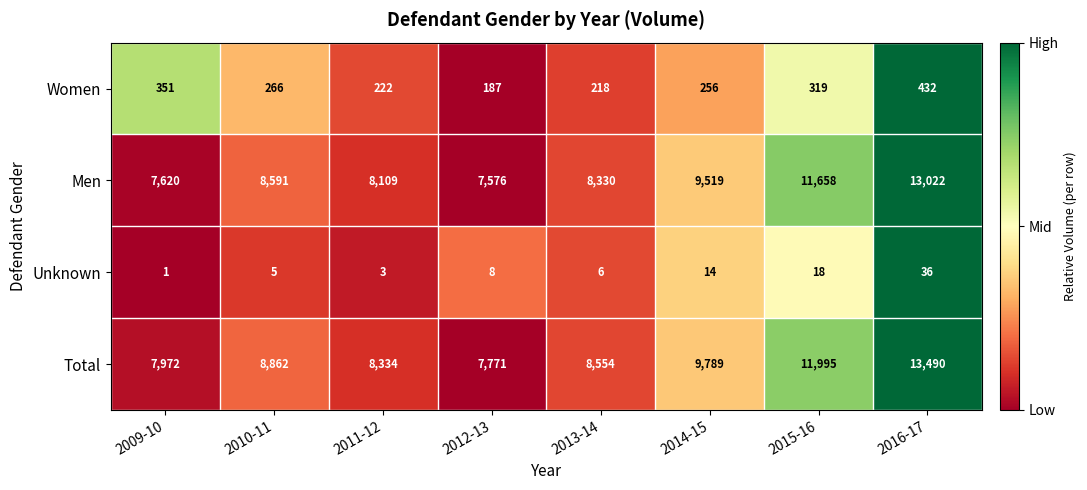

What is the greatest value displayed?

13490